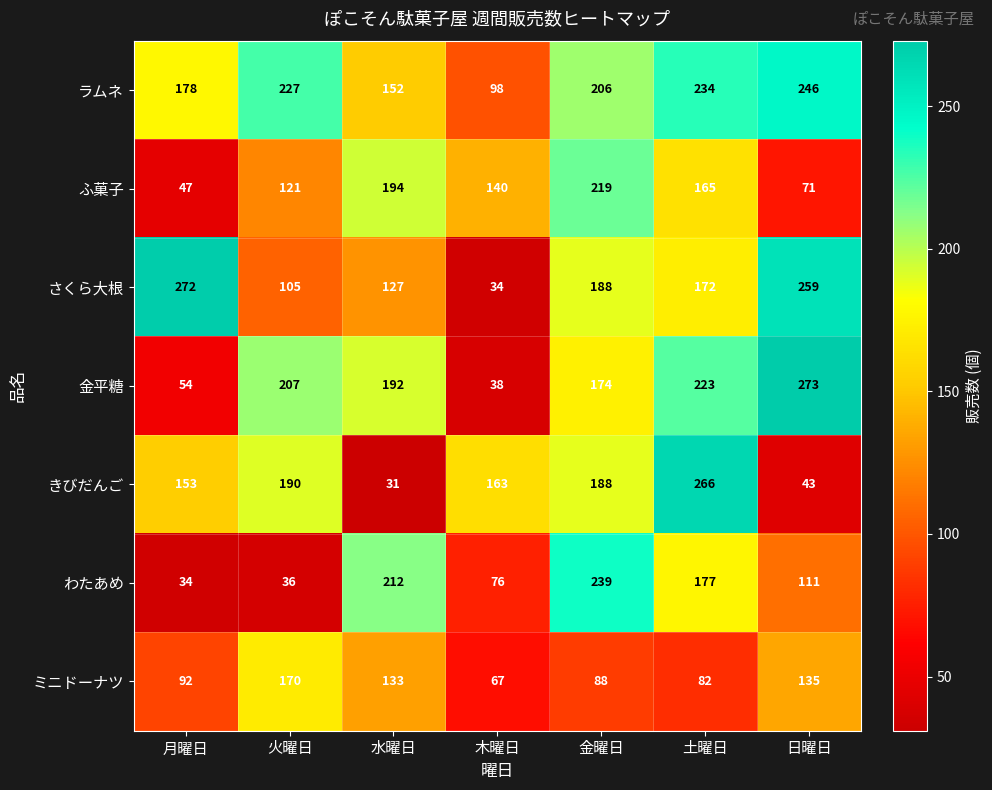

What is the difference between the きびだんご values at 日曜日 and 土曜日?

223